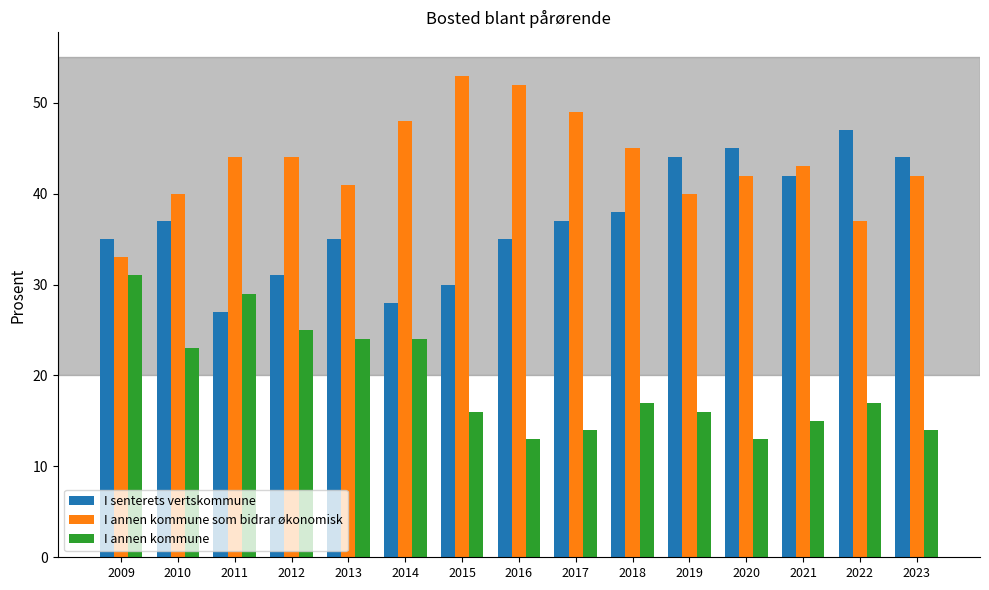

What is the sum of the I annen kommune values at 2021 and 2012?

40